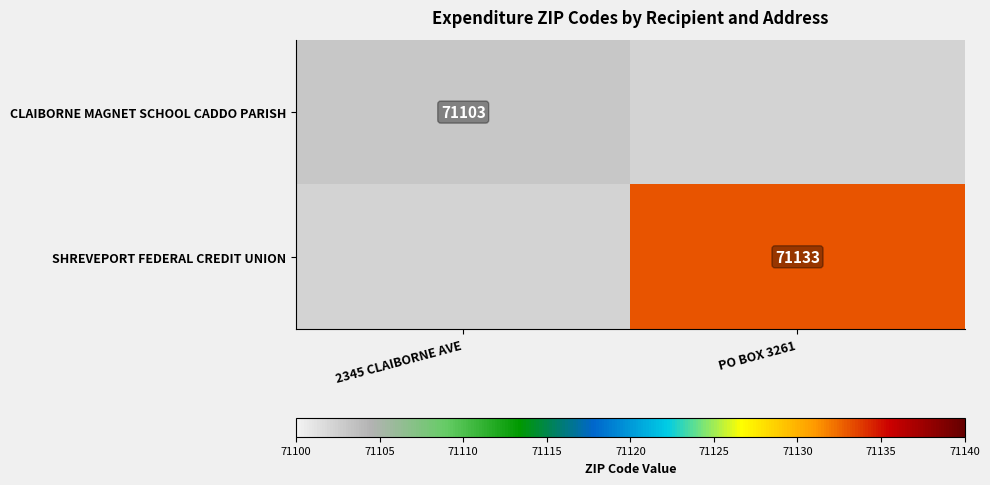

What value does the CLAIBORNE MAGNET SCHOOL CADDO PARISH series have at 2345 CLAIBORNE AVE?

71103.0